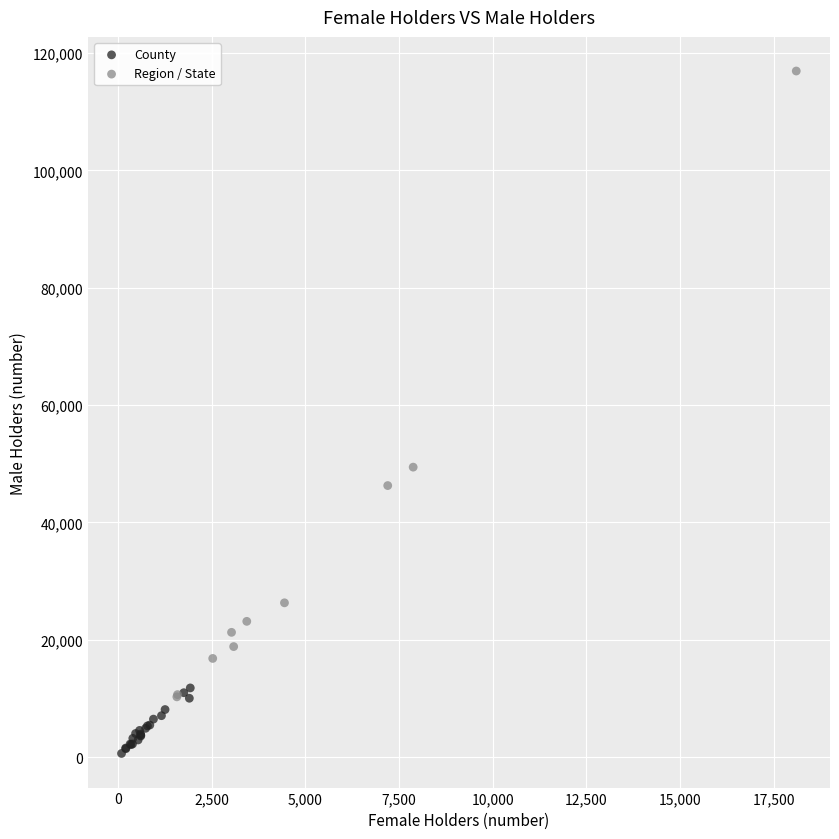

What are all the series names shown in the legend?

County, Region / State